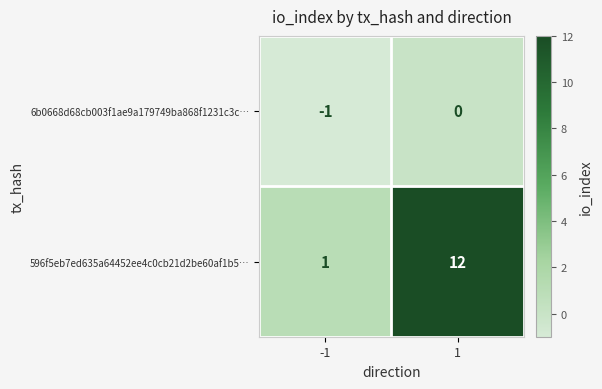

Which series has the largest range (max minus min)?

596f5eb7ed635a64452ee4c0cb21d2be60af1b5…